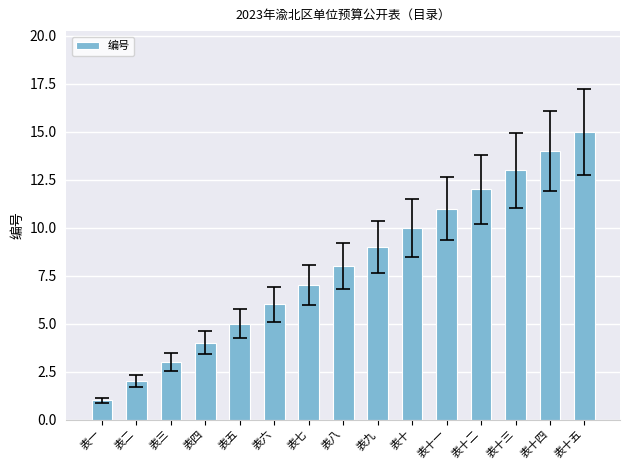

Approximately how many times larger is the value at 表十三 compared to 表八?

1.6